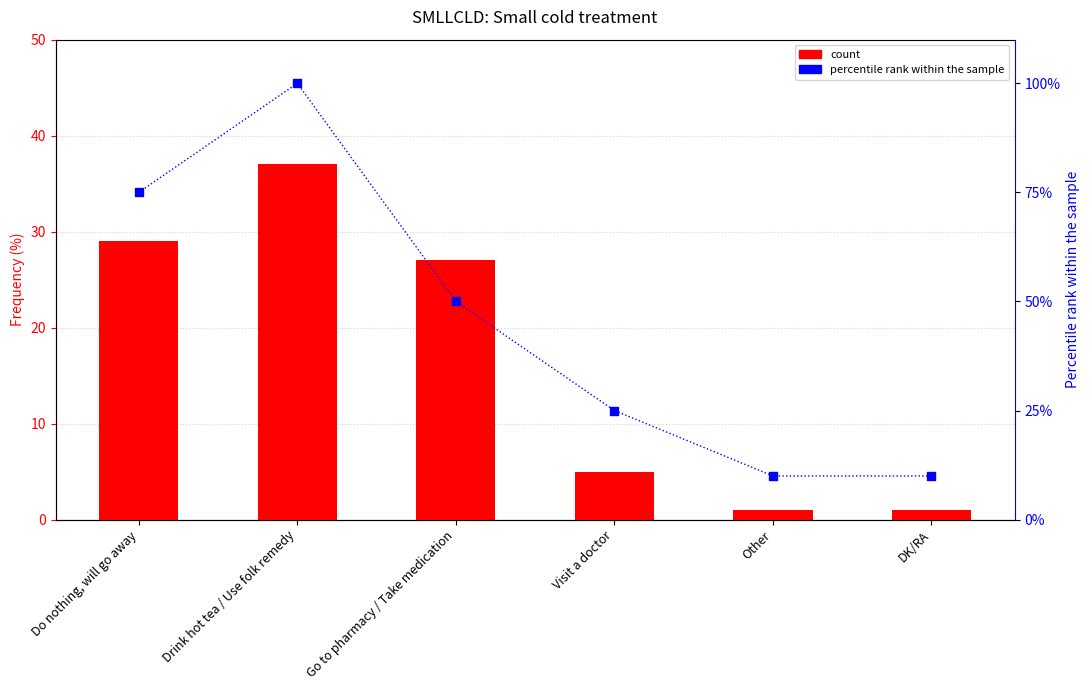

What is the total value across all series at Visit a doctor?

30